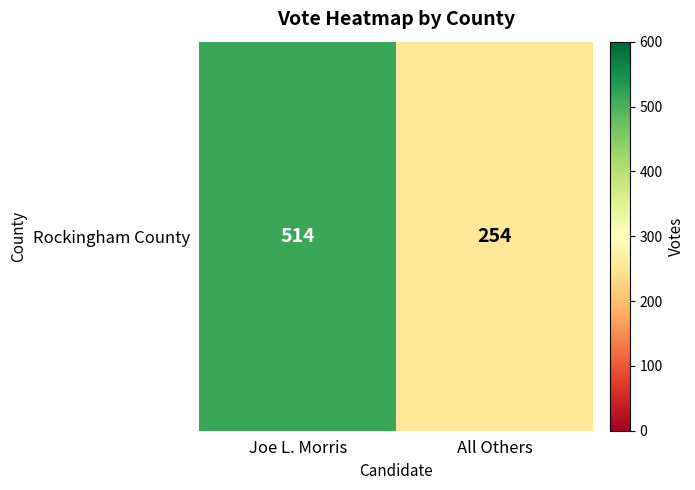

Where is the data nearest to the value 384?

Joe L. Morris